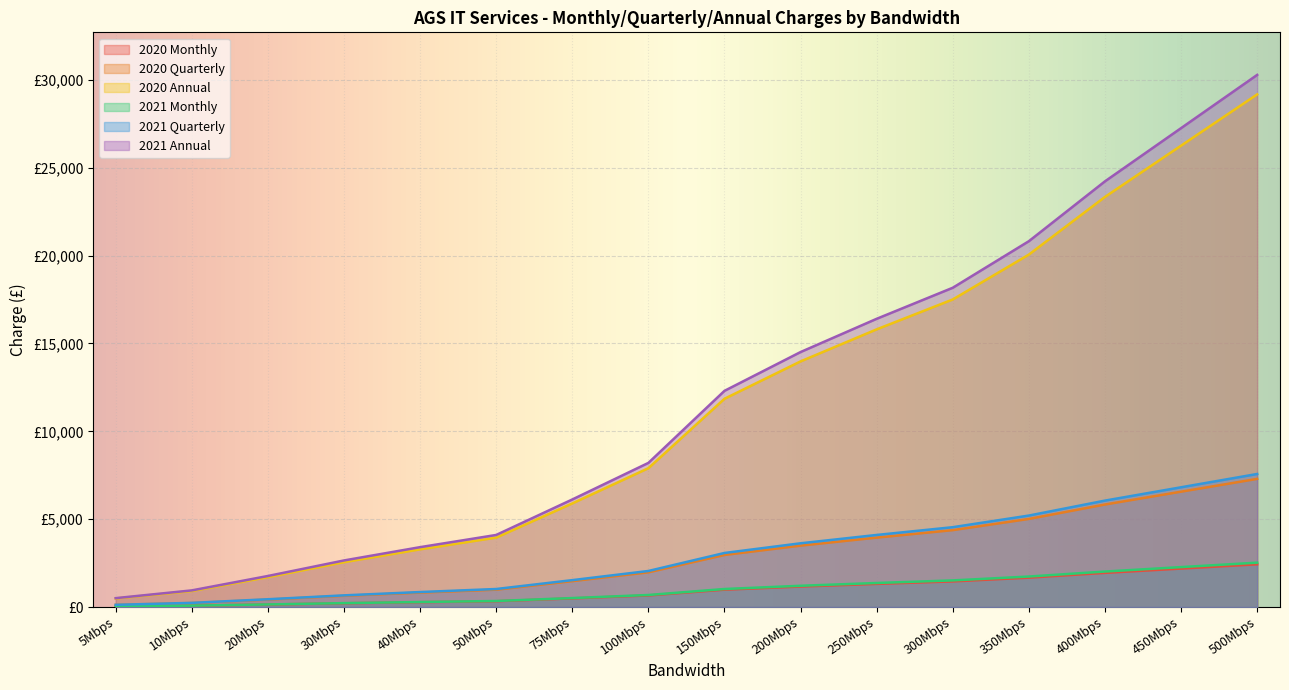

What is the difference between the second highest and second lowest values in the 2021 Annual series?

26308